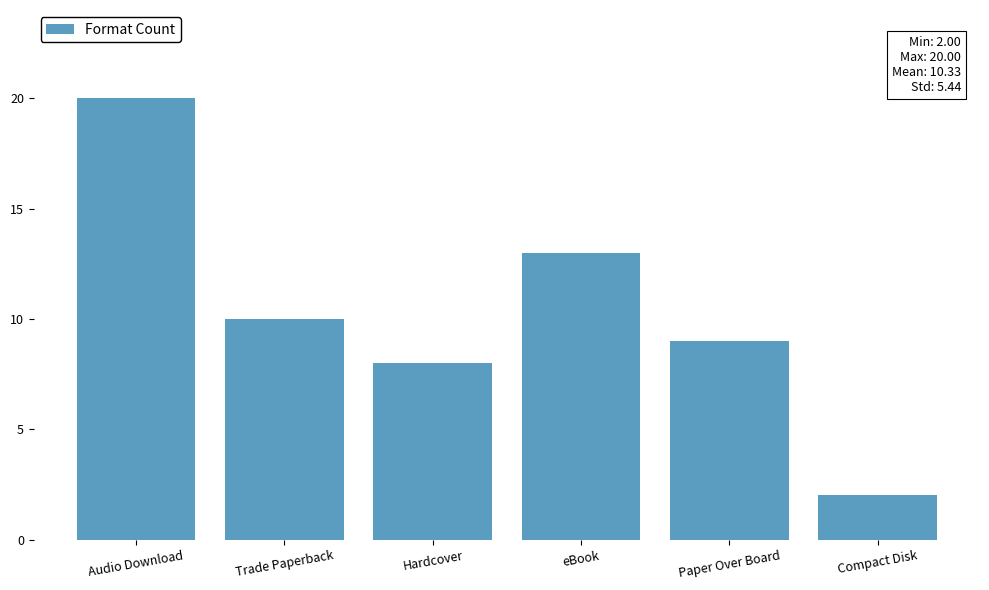

Does the chart contain stacked bars?

No